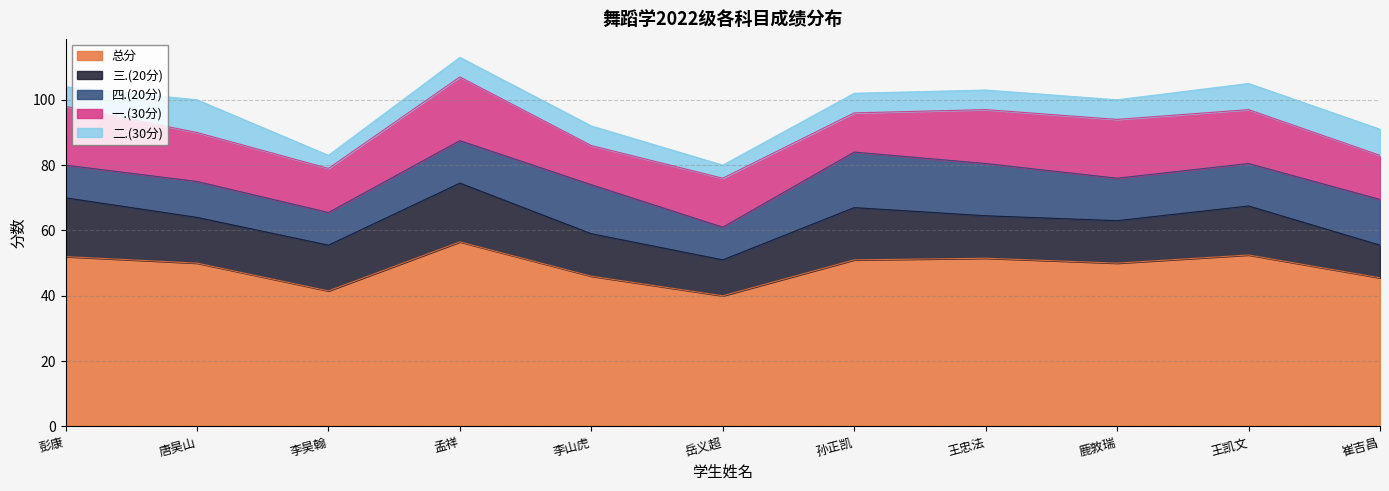

What is the average value of the 总分 series?

48.8